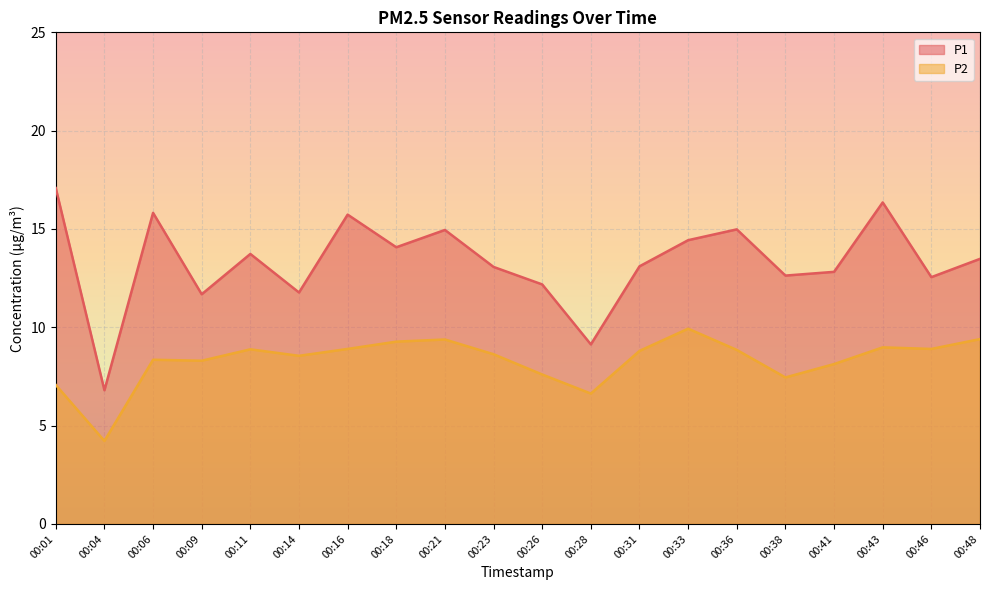

What value does the P2 series have at 00:04?

4.2